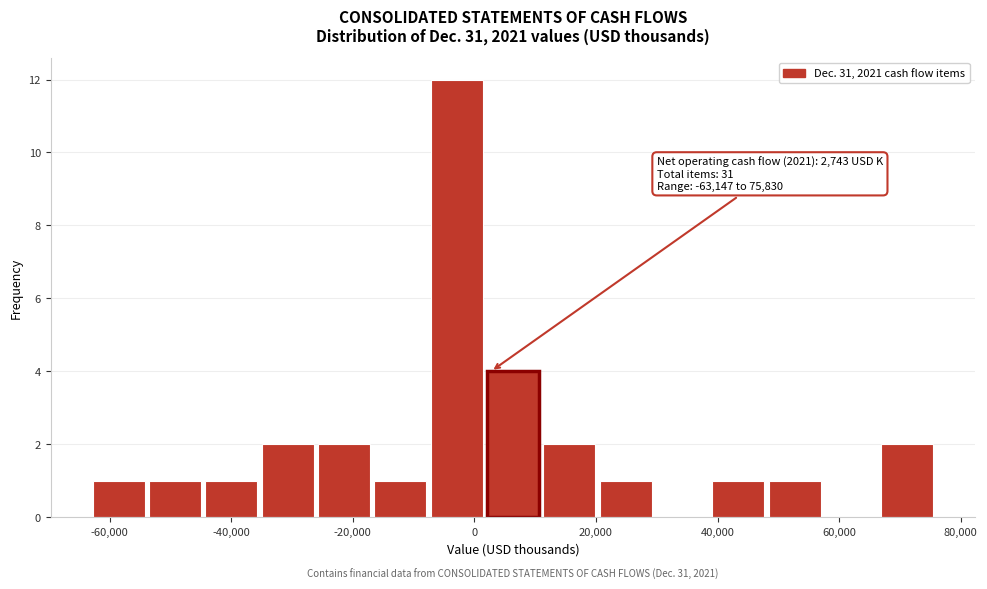

Over which range of the x-axis is the bar tallest?

-8000 to 2000